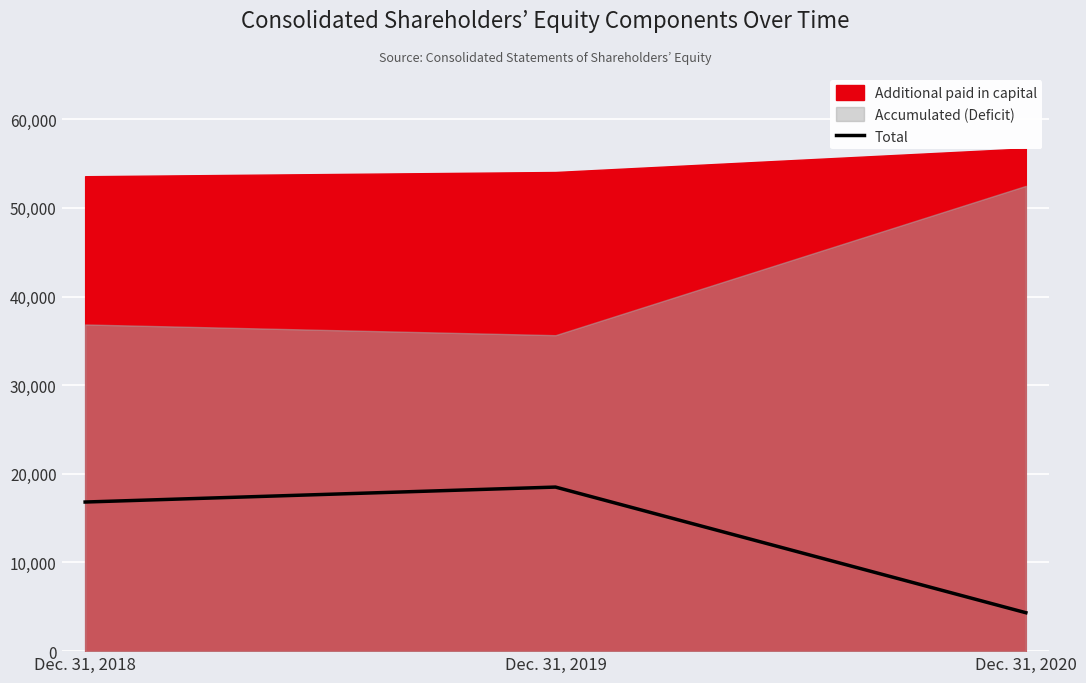

What is the smallest value displayed?

4335